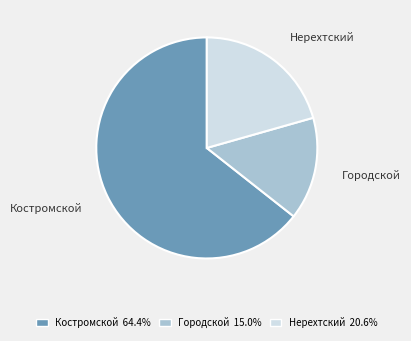

Which slice is the smallest?

Городской